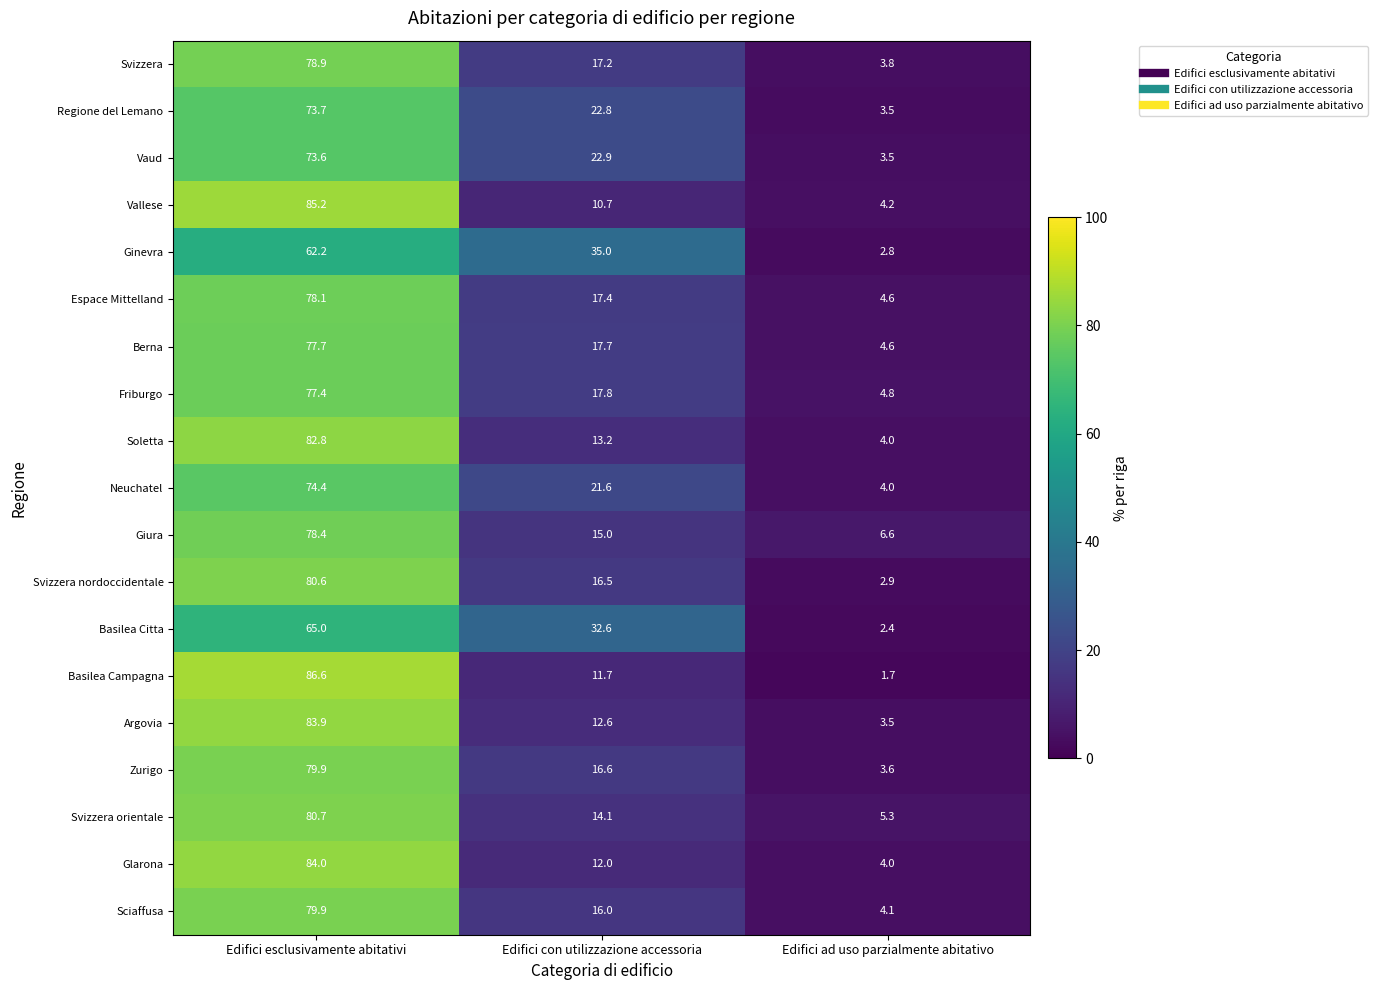

Which category has the lowest value in the Glarona series?

Edifici ad uso parzialmente abitativo